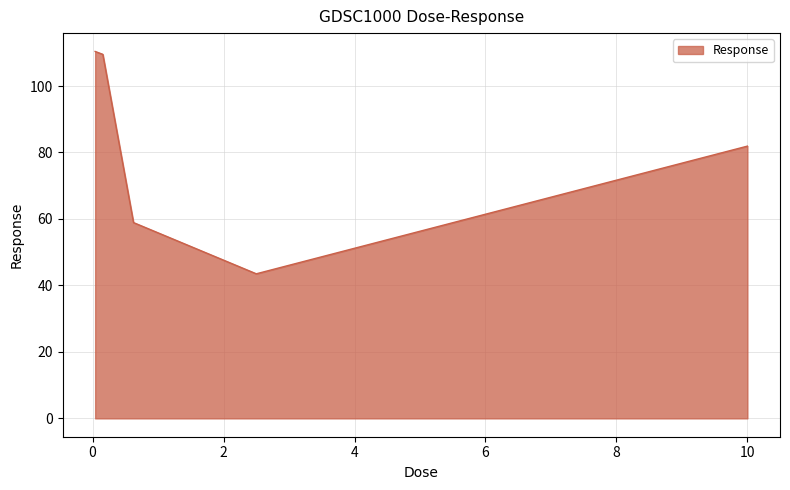

What is the average value?

80.9